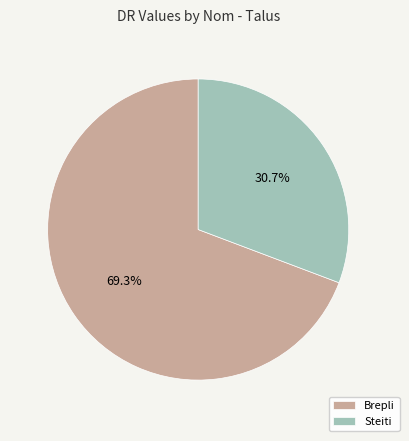

What is the majority slice?

Brepli